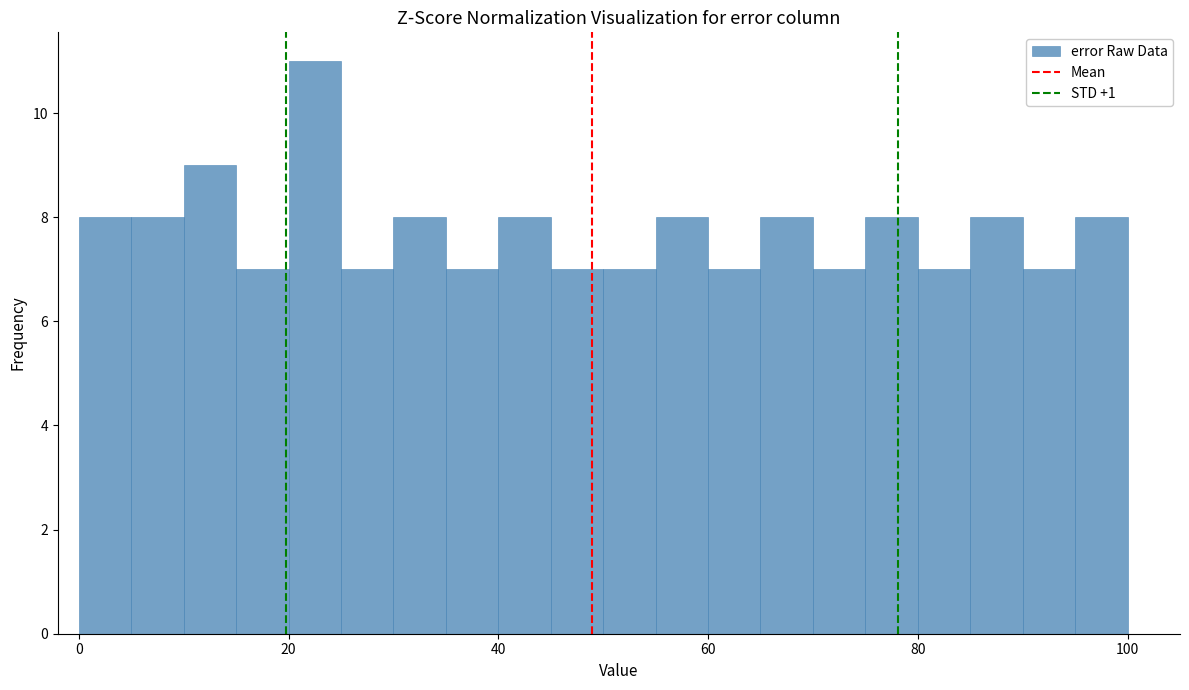

Read against the x-axis, roughly where is the centre of the tallest bar?

22